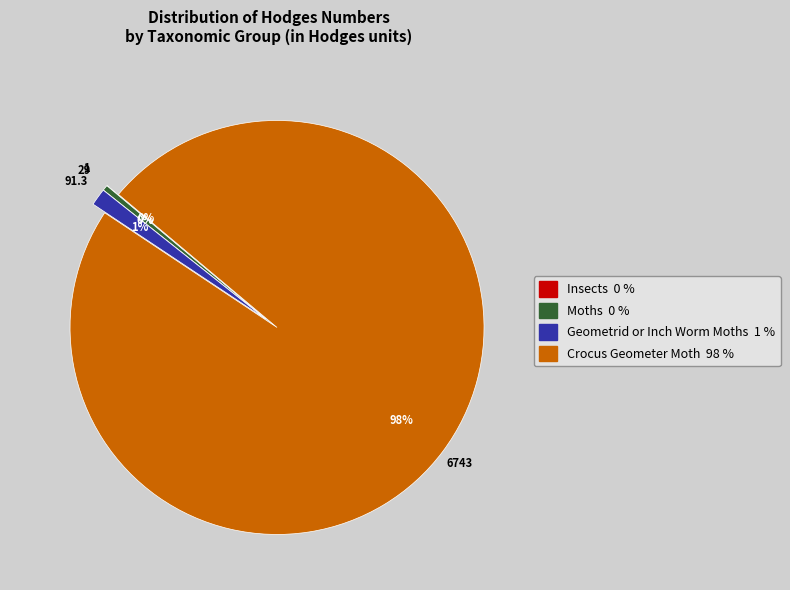

To the nearest percent, what is the combined percentage of Geometrid or Inch Worm Moths and Crocus Geometer Moth?

100%